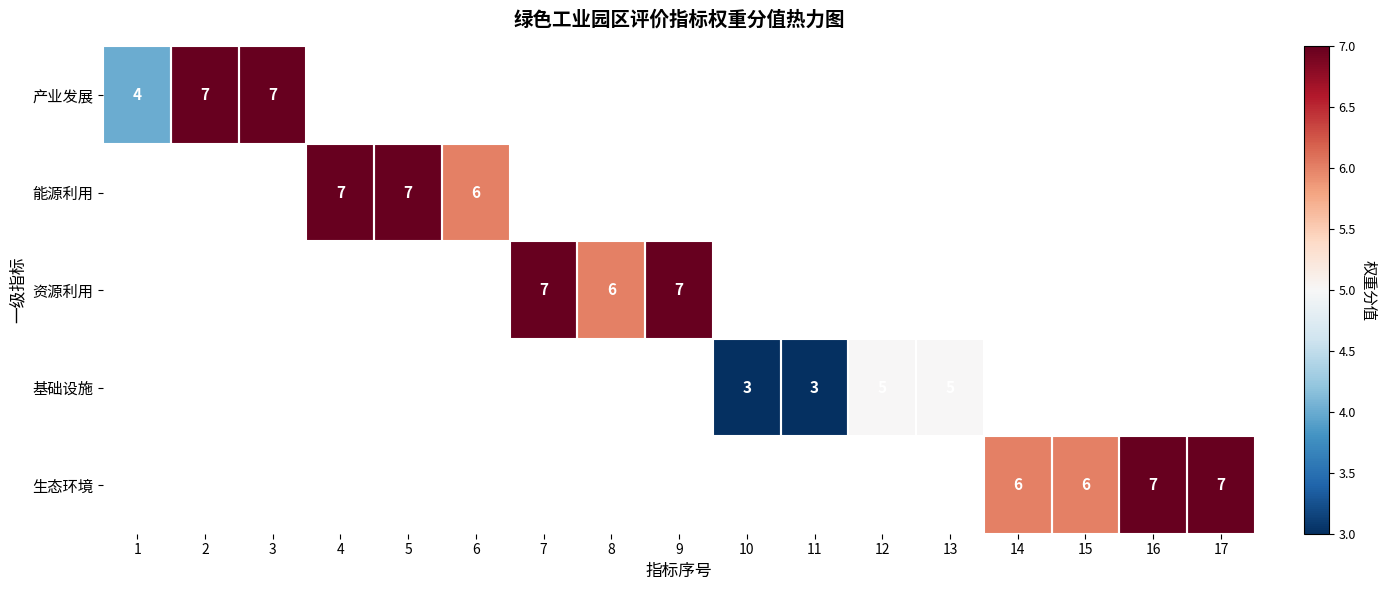

The 产业发展 series shows 2 at 2. True or false?

False